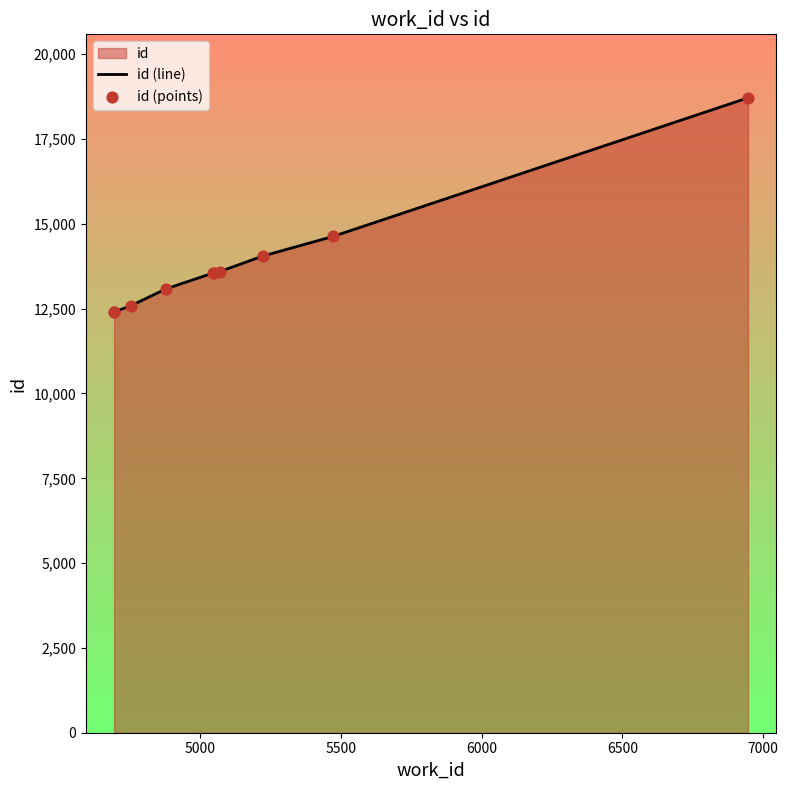

At how many categories does at least one series exceed 16820?

1